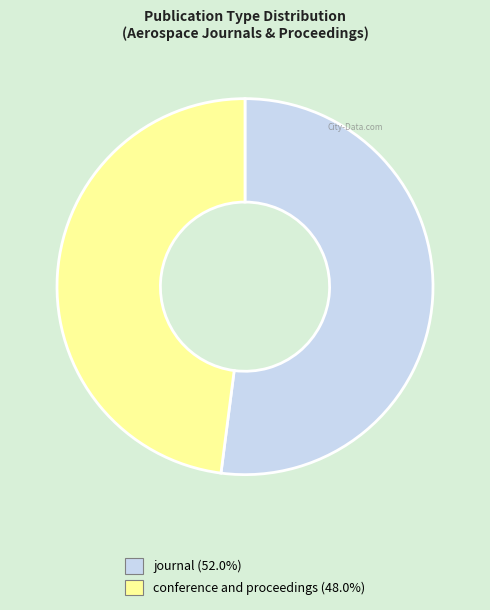

True or false: journal accounts for 52% of the total.

True